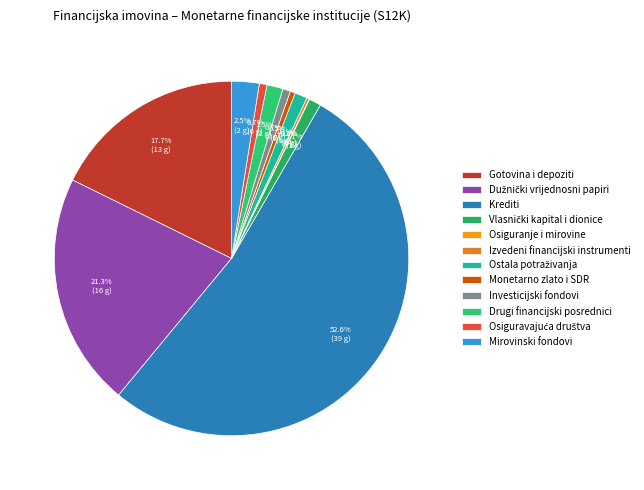

Does Krediti account for over 50% of the chart?

Yes